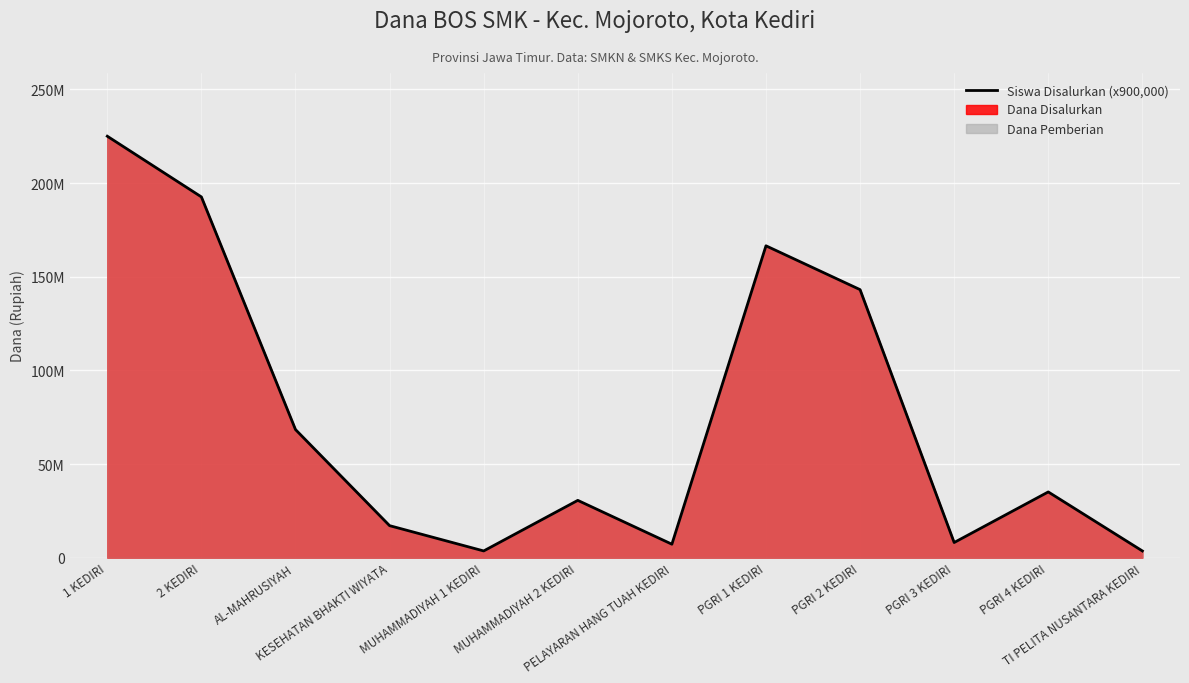

True or false: there are more than 1 points higher than both neighbors.

True